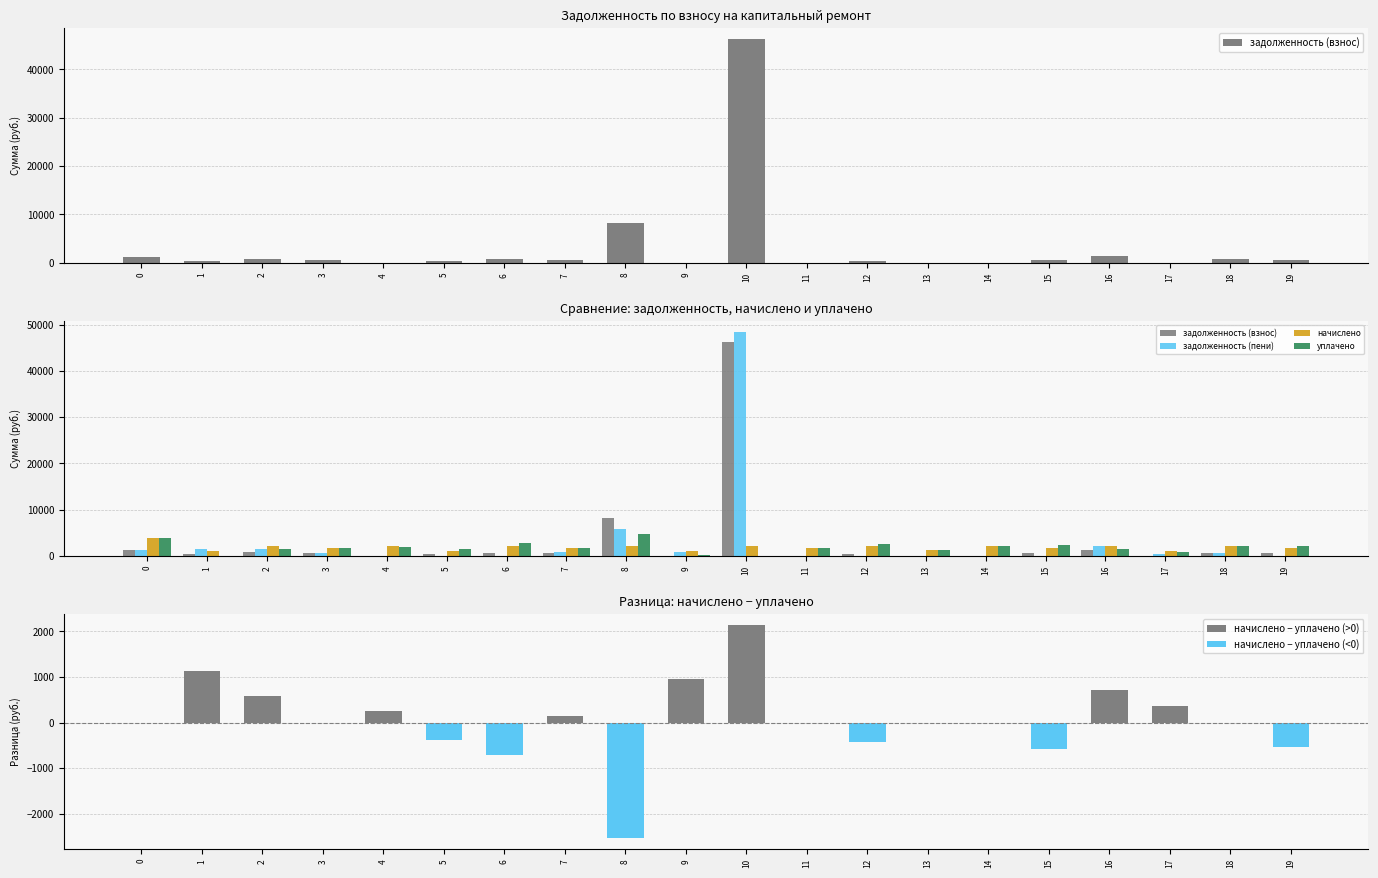

Which series changed the most between 1 and 5?

задолженность (пени)